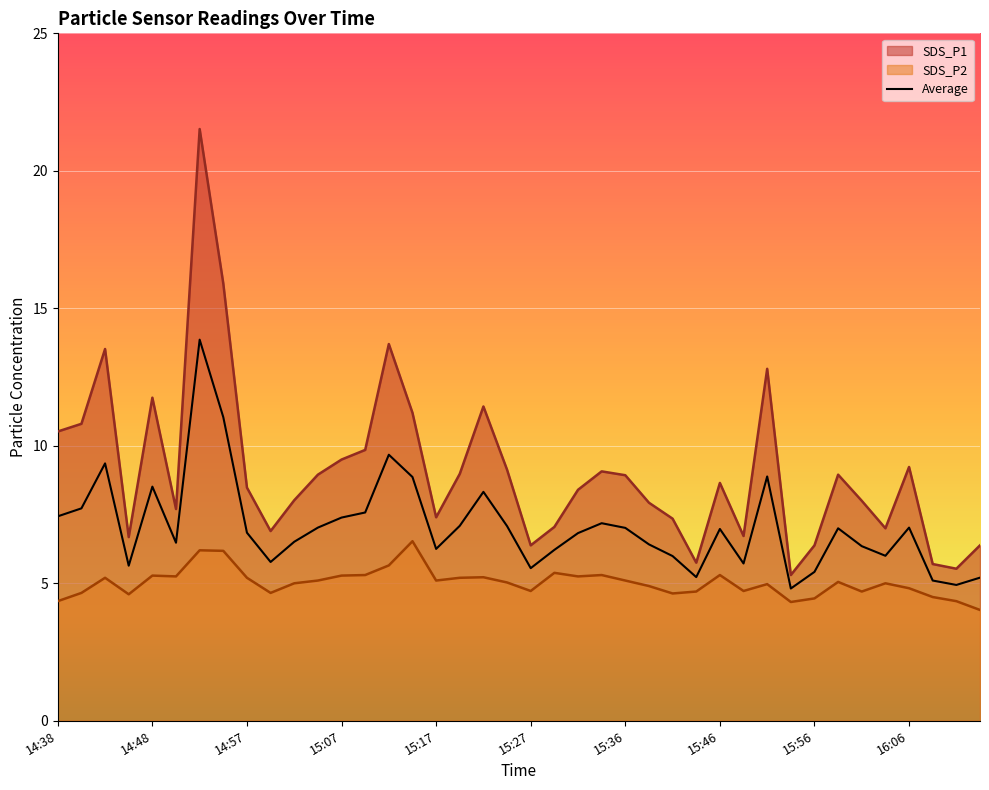

What is the difference between the maximum and minimum values in the SDS_P1 series?

16.2